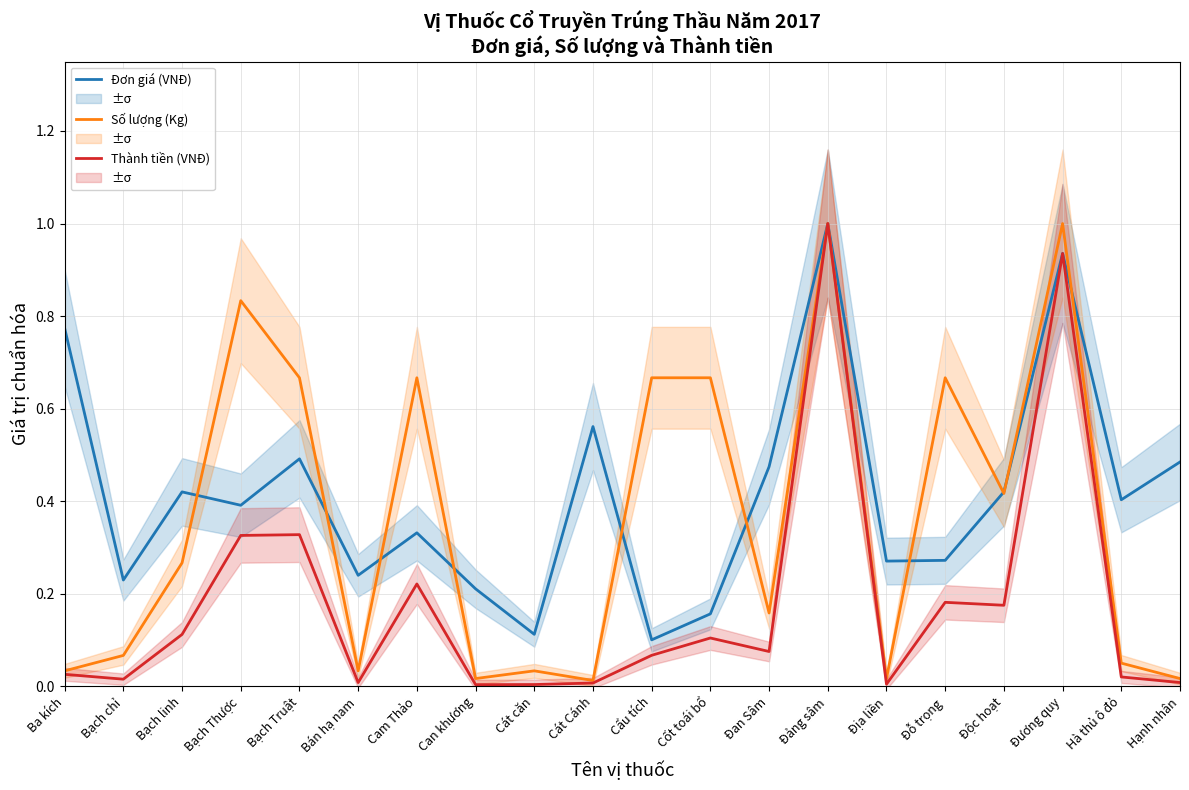

Between Đỗ trọng and Đương quy, which is larger?

Đương quy